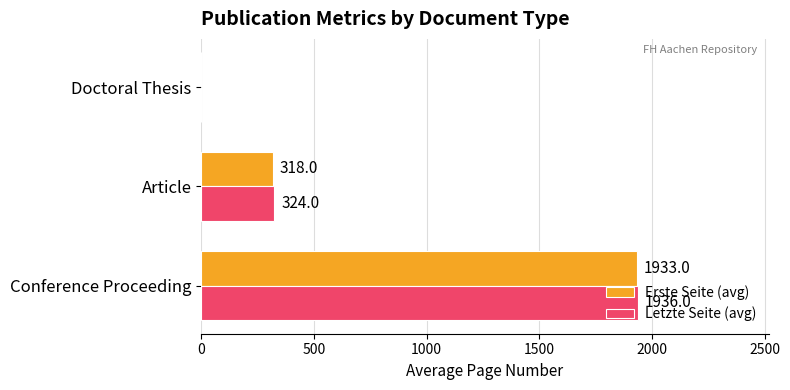

The value of Erste Seite (avg) at Conference Proceeding is 1933. True or false?

True